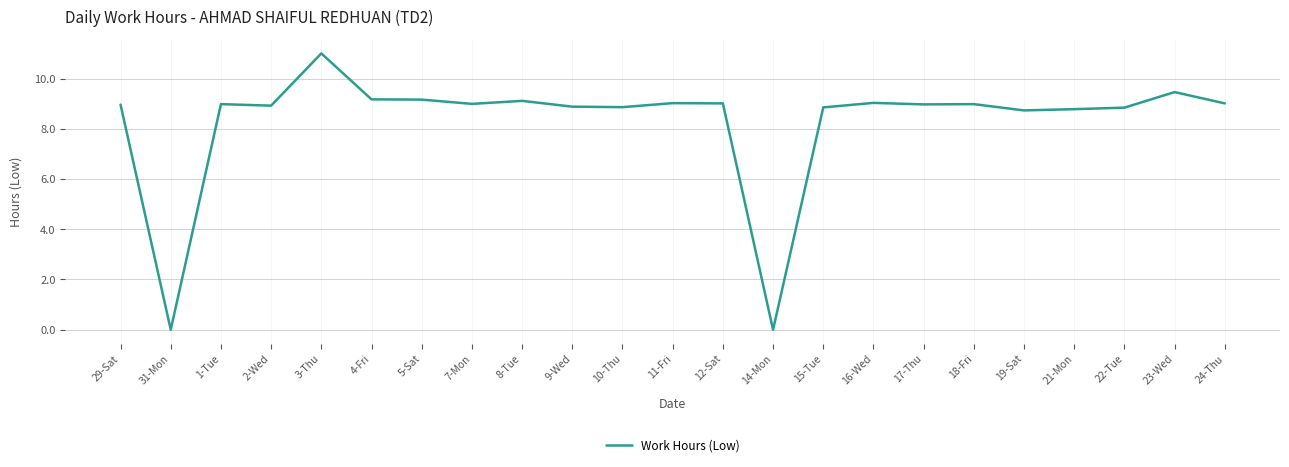

The chart shows a value of 9.0 at 11-Fri. True or false?

True